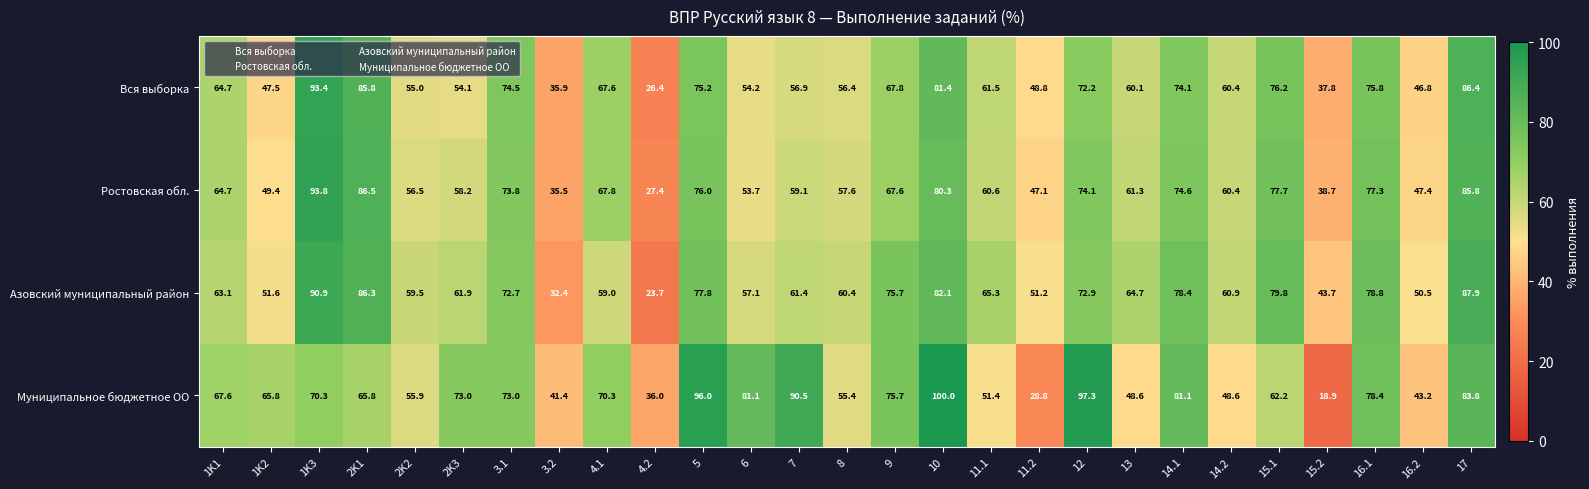

List the series in order of their peak value, lowest first.

Азовский муниципальный район, Вся выборка, Ростовская обл., Муниципальное бюджетное ОО